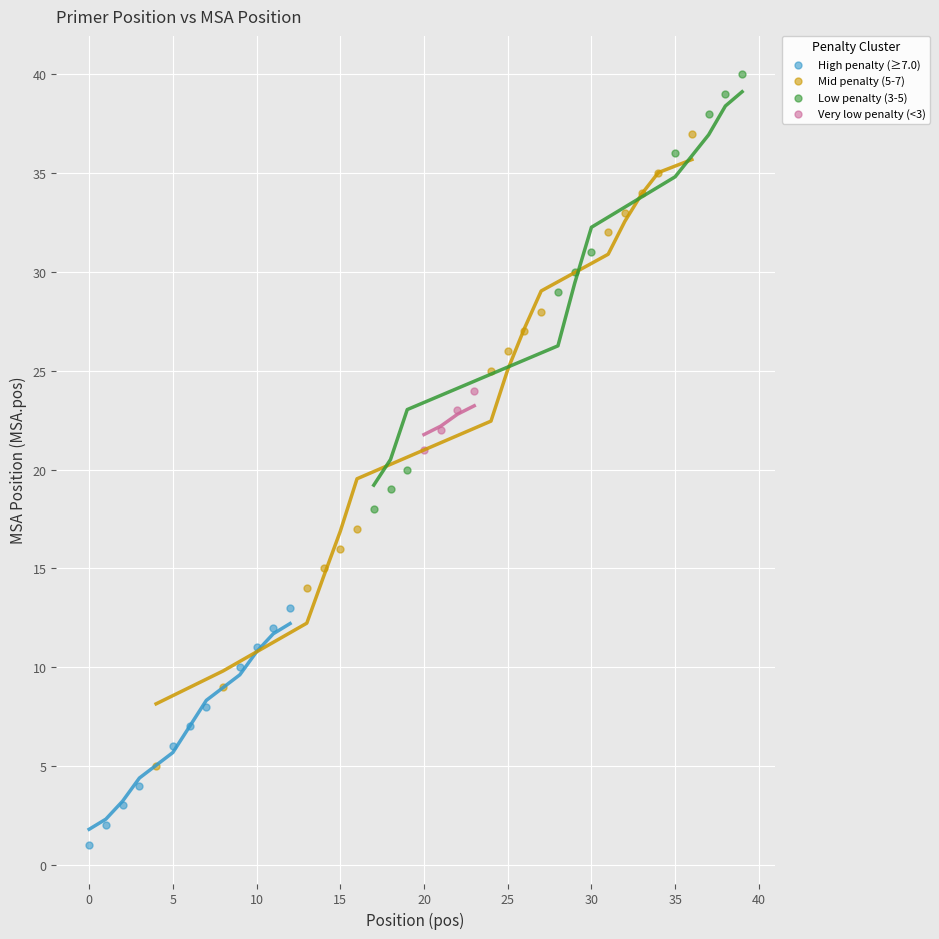

Which series contains the highest Y value?

Low penalty (3-5)